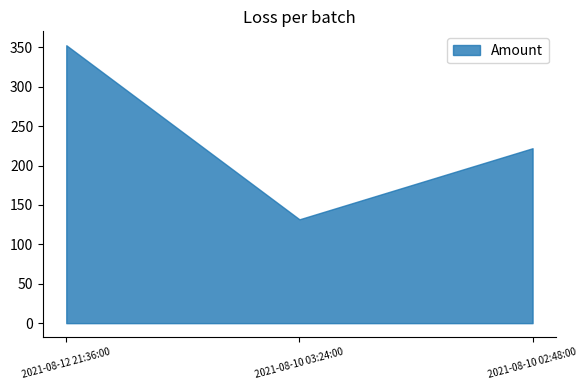

What is the ratio of the value at 2021-08-10 02:48:00 to the value at 2021-08-12 21:36:00?

0.6